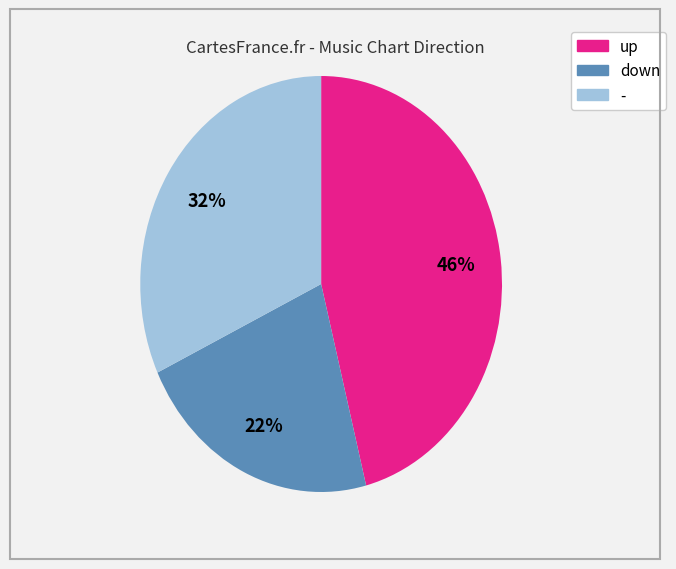

Combined, do - and down account for over 50%?

Yes